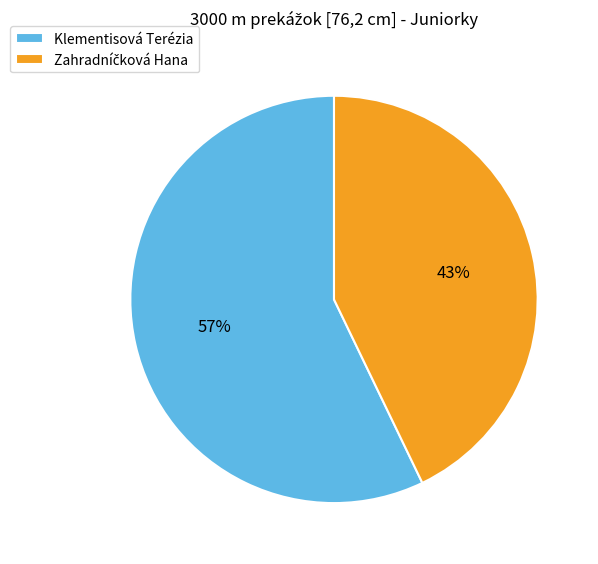

How many segments does this pie chart have?

2